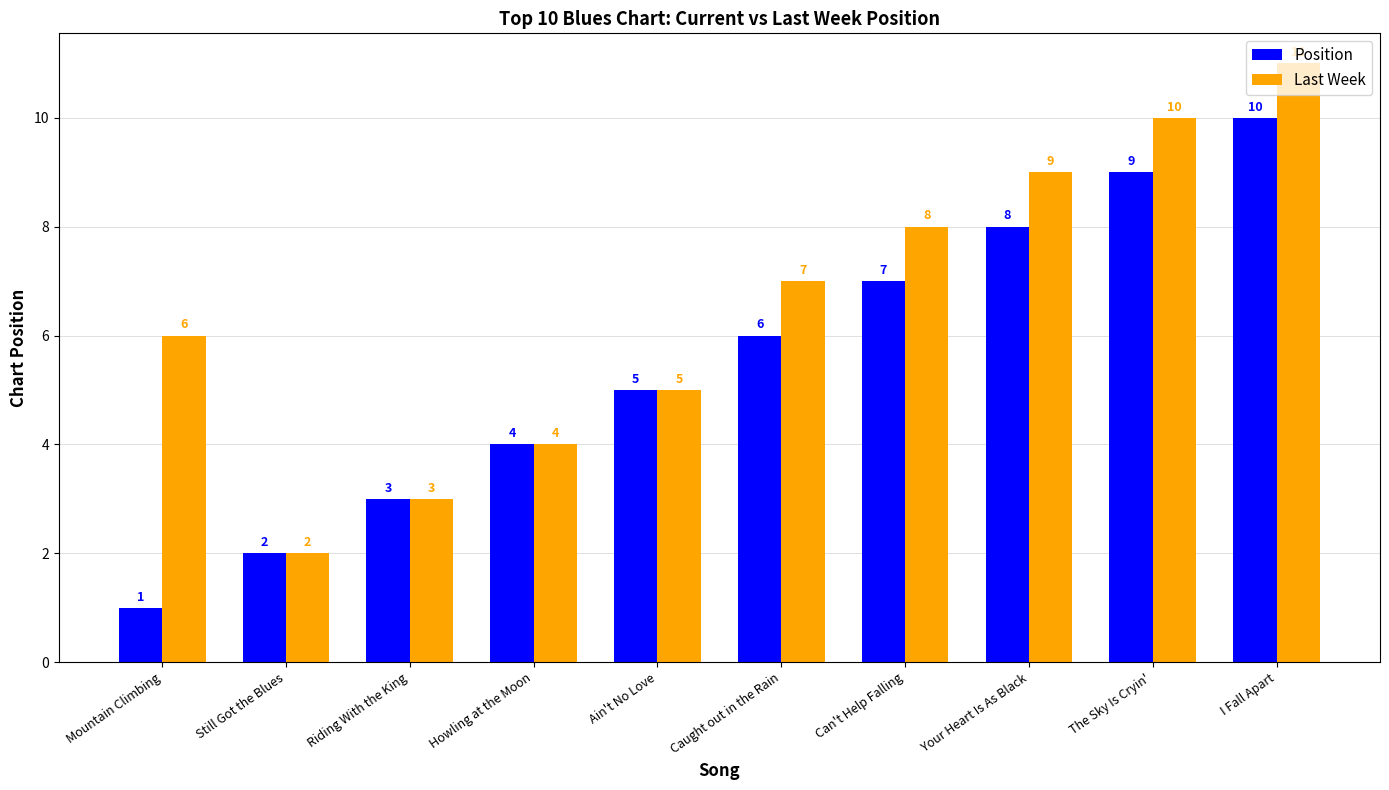

Between Mountain Climbing and Ain't No Love, which series saw the biggest shift?

Position